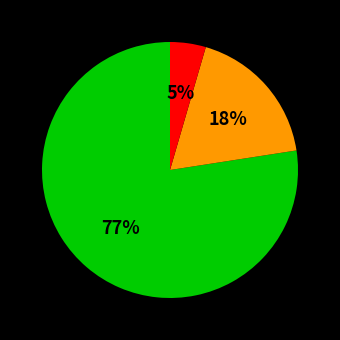

Is there a majority slice in this chart?

Yes